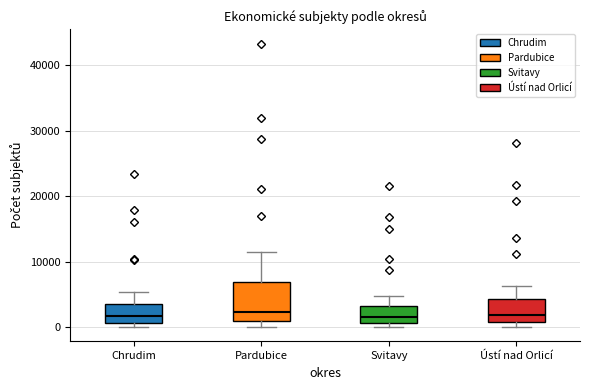

Which box is the tallest, from its lower edge to its upper edge?

Pardubice